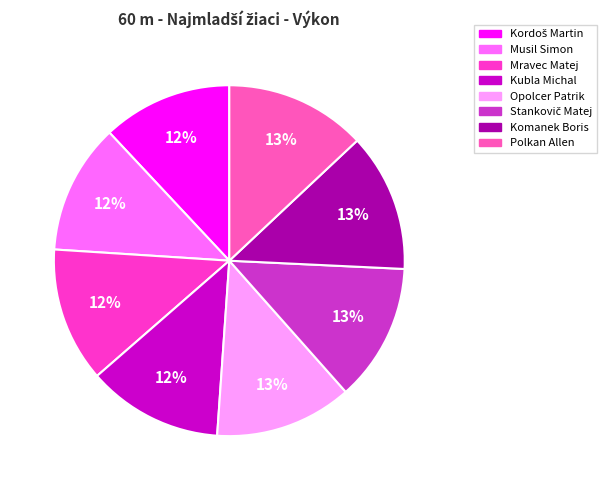

Does any single category account for the majority?

No